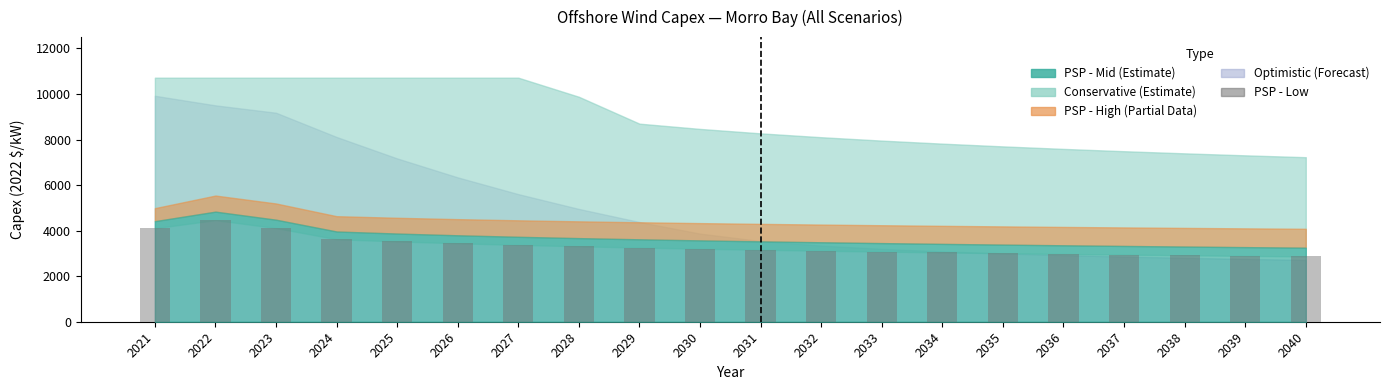

What is the maximum value shown in the chart?

4464.3